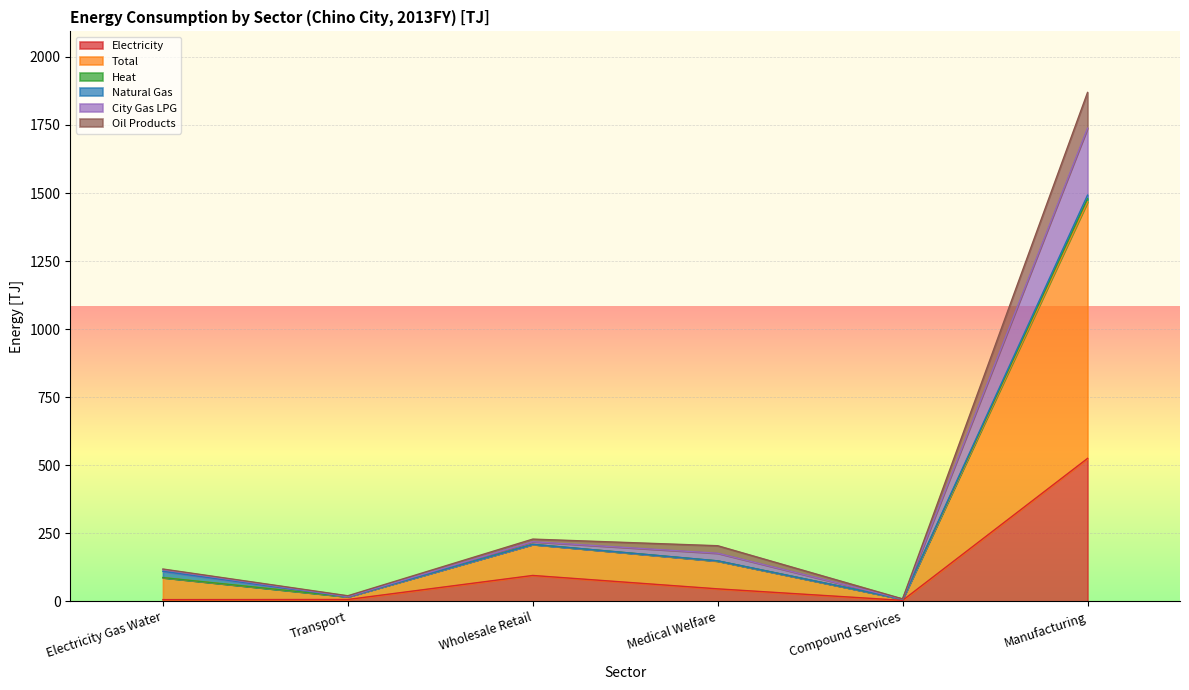

What is the maximum value for Electricity?

525.0